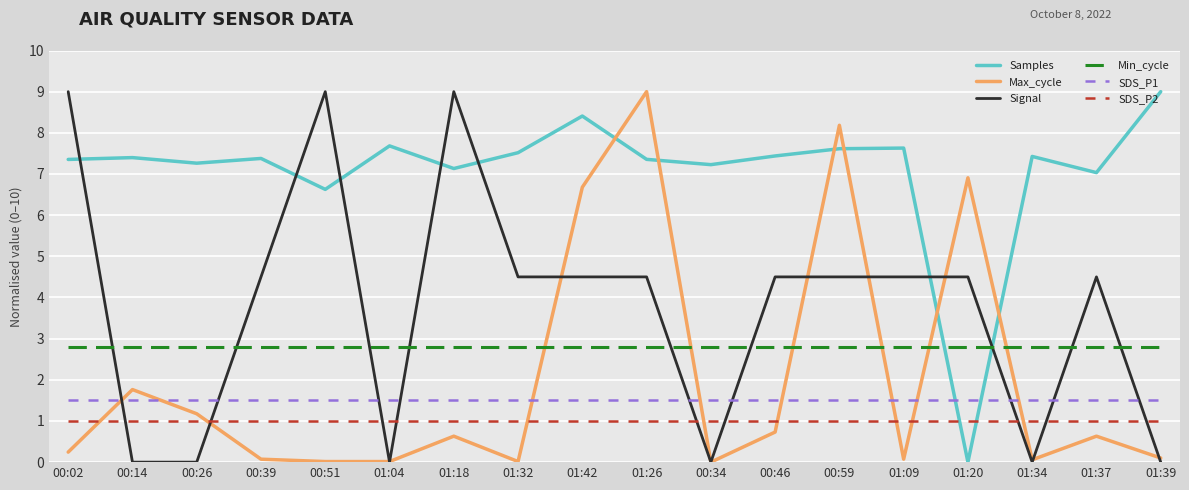

What position from the left is 01:20?

15